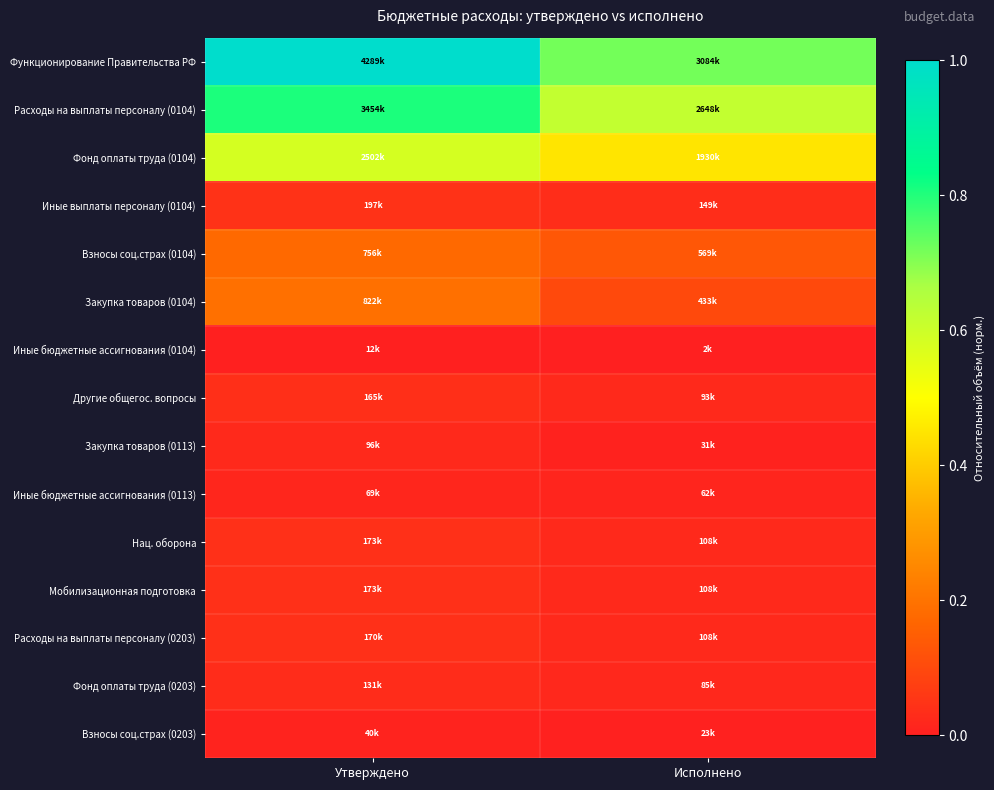

What is the greatest value displayed?

1.0